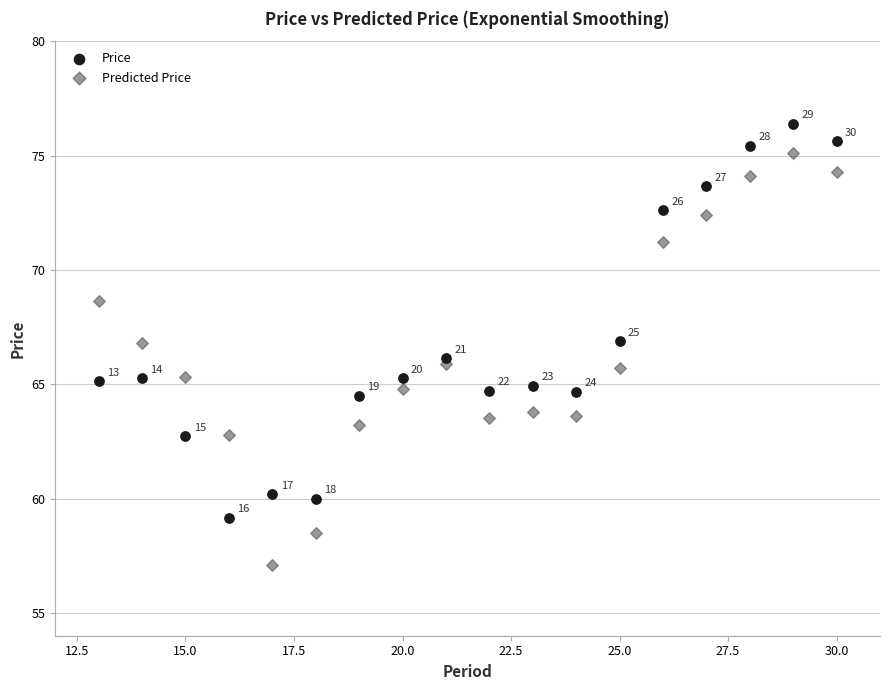

Which series reaches the maximum Y coordinate?

Price